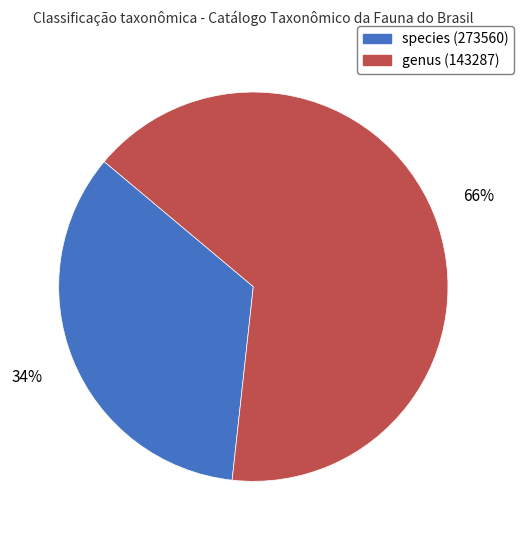

Is there a majority slice in this chart?

Yes